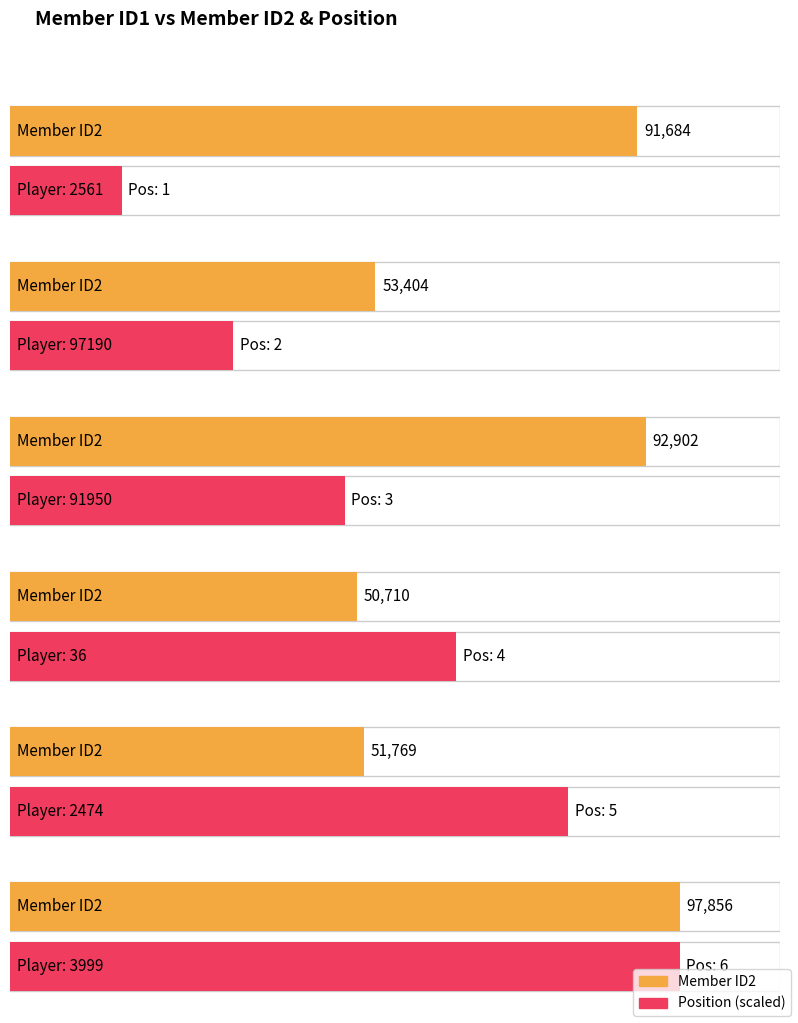

How many groups of bars are there?

6